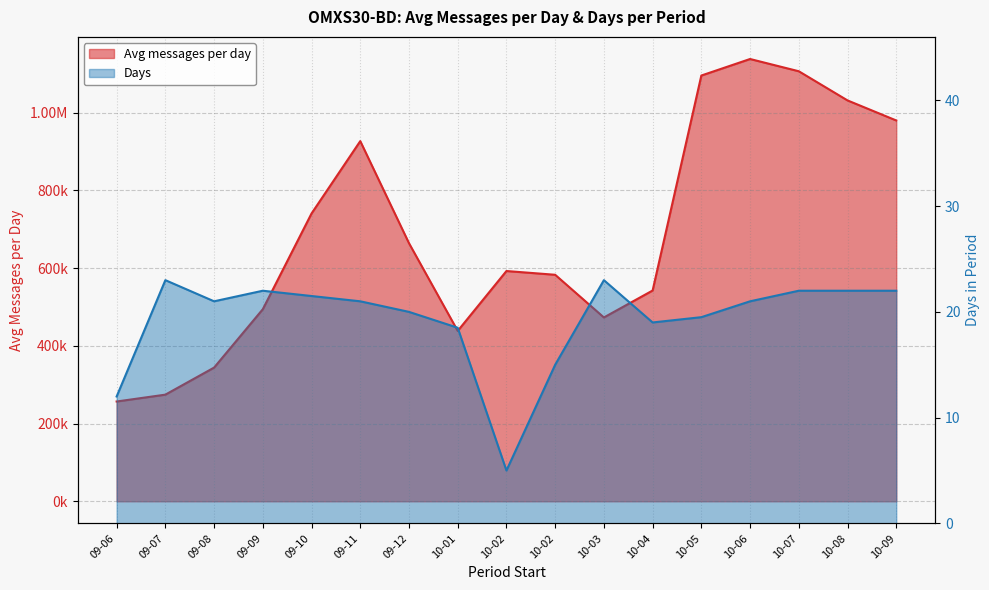

Which category has the highest value in the Period number of messages average per day series?

10-06